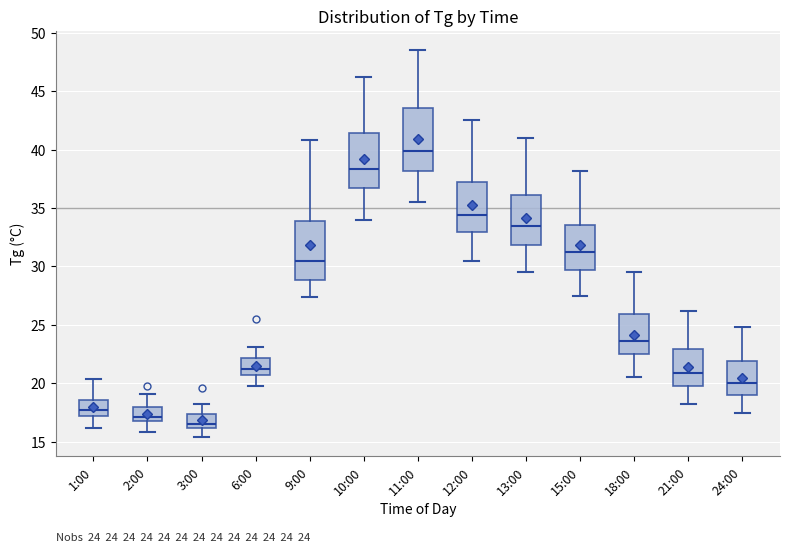

Which box's median line is the highest?

11:00